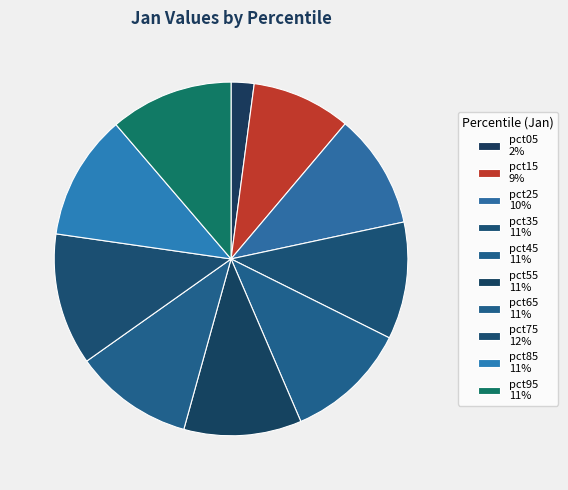

How much of the chart is everything except pct65?

89.1%